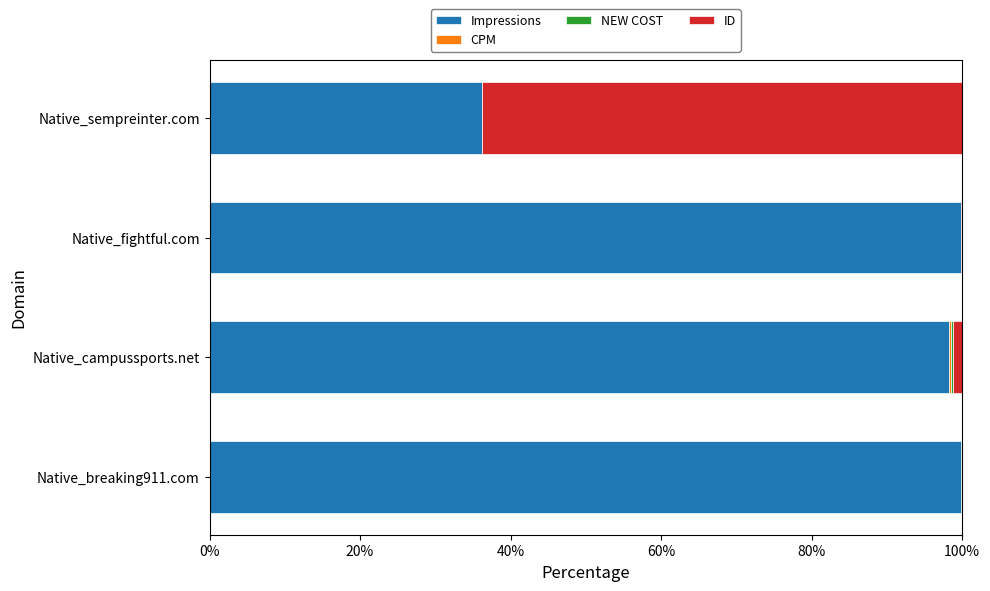

What is the highest value of the Impressions series?

99.9